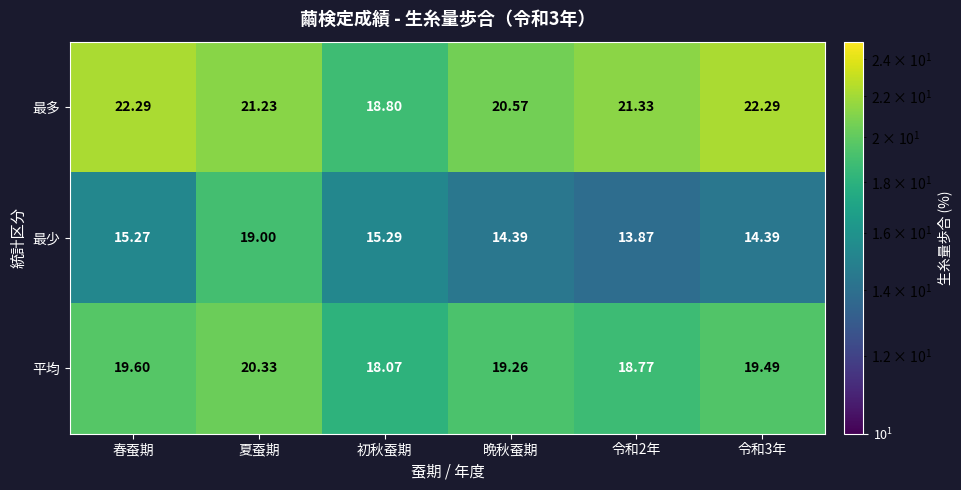

List the series in order of their peak value, lowest first.

最少, 平均, 最多